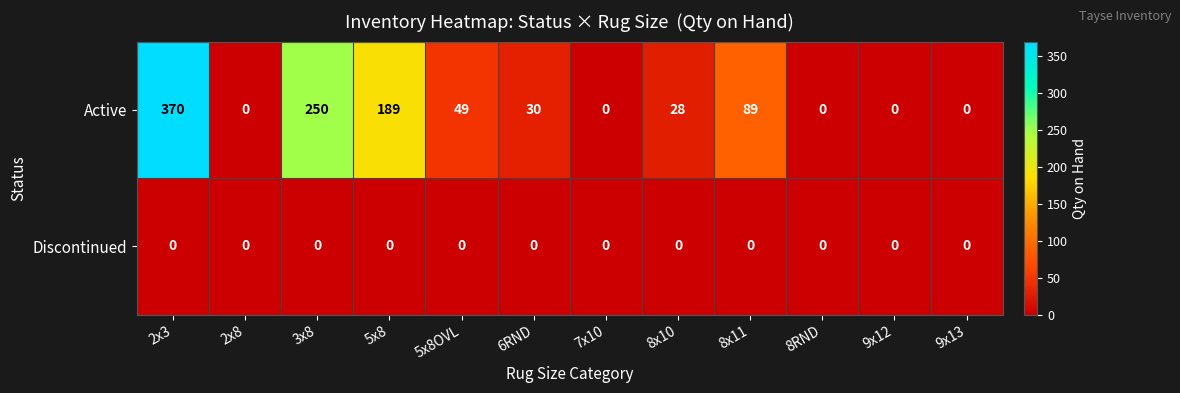

At which category is the sum across all series the highest?

2x3